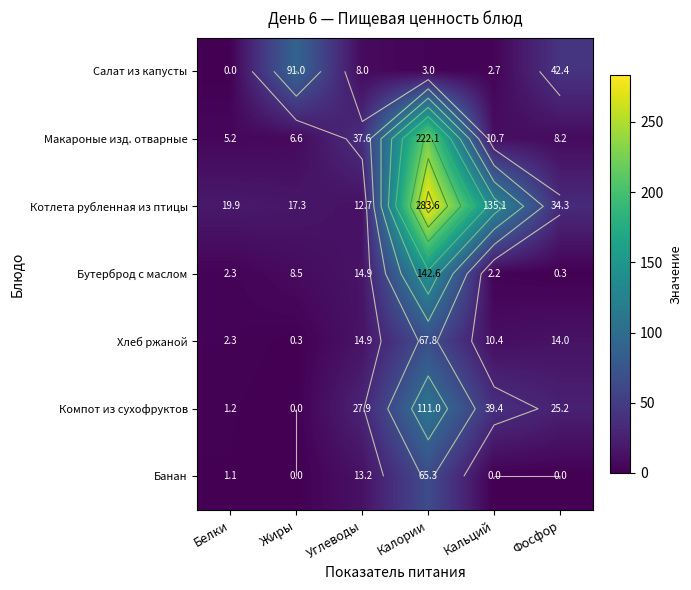

What is the sum of the Хлеб ржаной values at Фосфор and Белки?

16.3